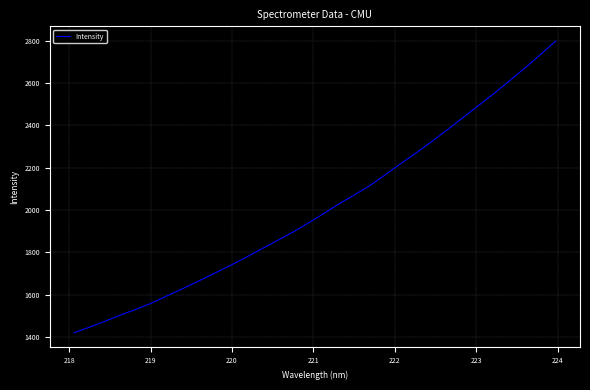

How many values exceed 1981?

16